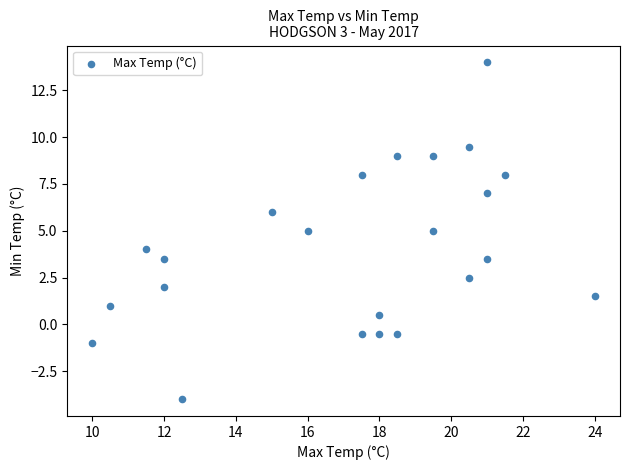

What is the range of X values (max minus min)?

14.0